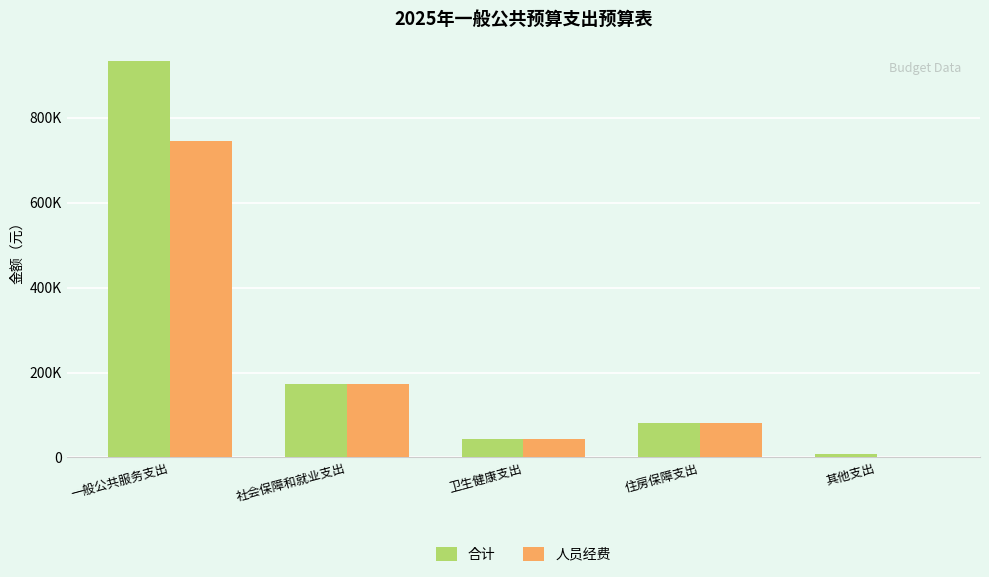

Is the value of 合计 at 卫生健康支出 greater than the value of 人员经费 at 社会保障和就业支出?

No